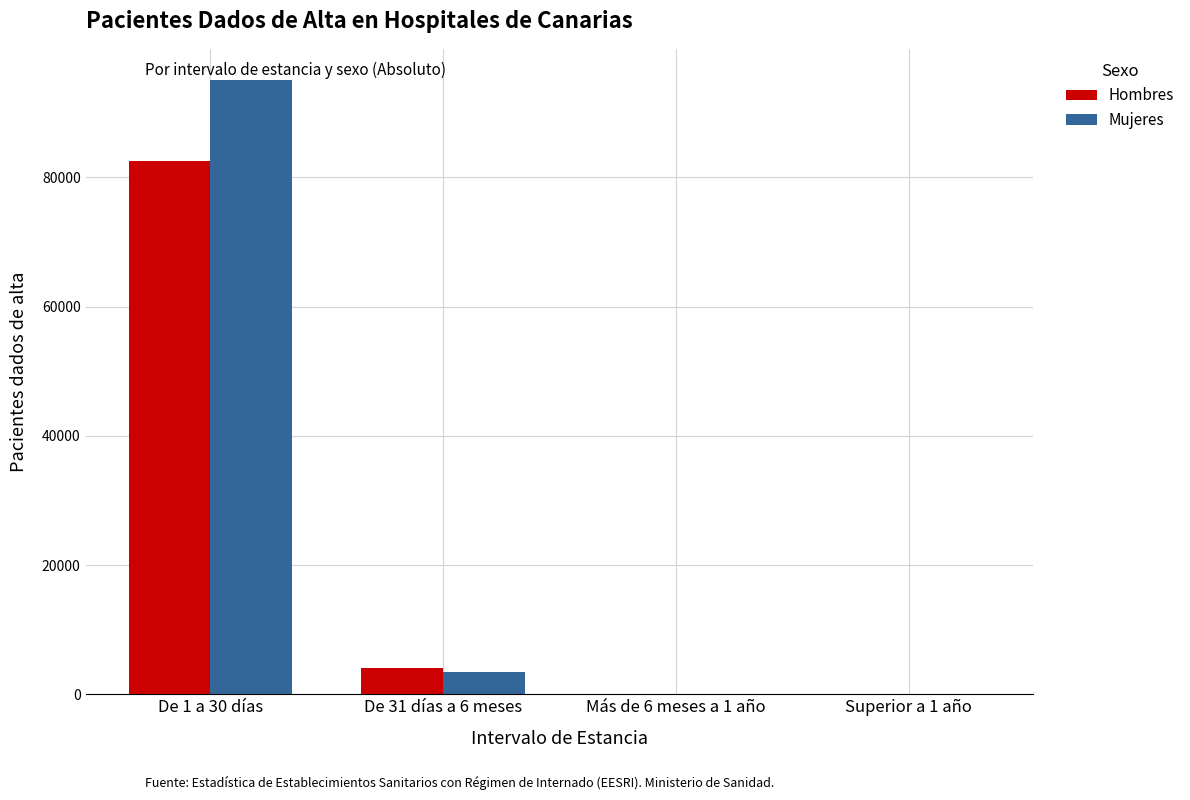

How many data points does each series have?

4